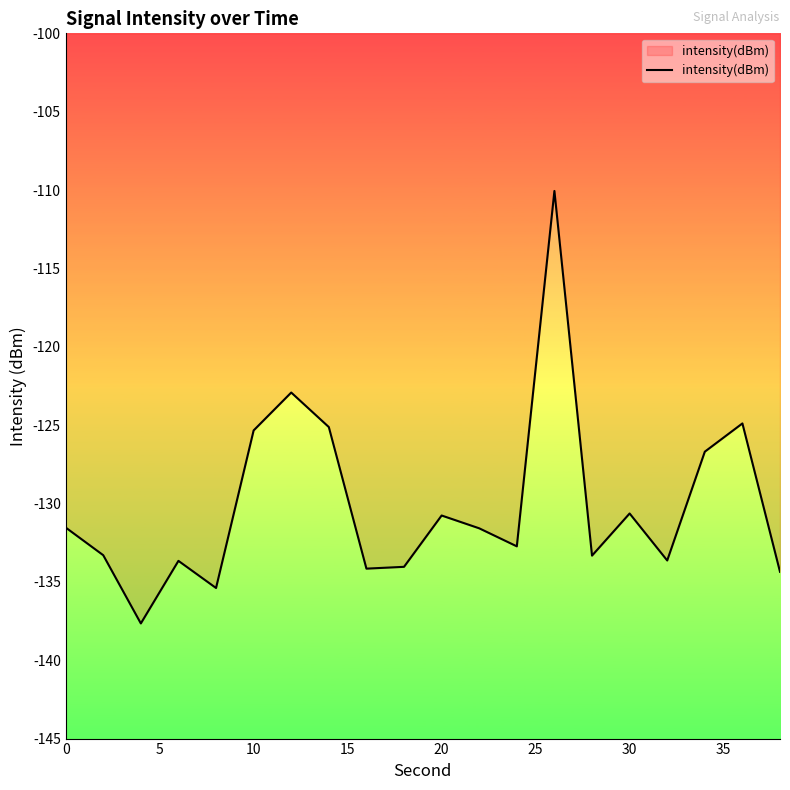

What is the maximum value shown in the chart?

-110.1